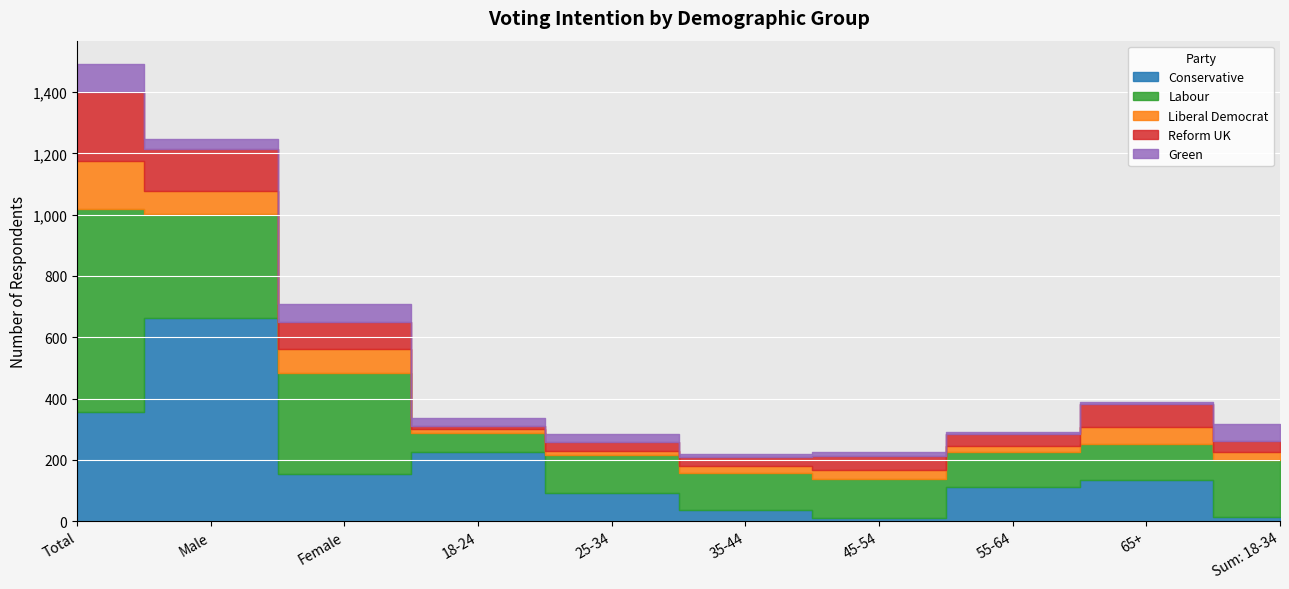

What is the sum of the Labour values at 55-64 and 45-54?

241